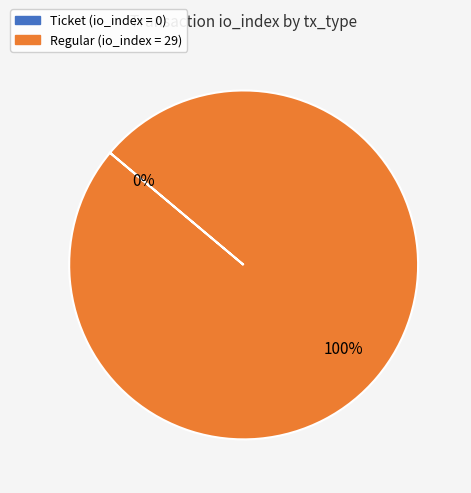

To the nearest percent, what is the difference between the largest and smallest slice percentages?

100%